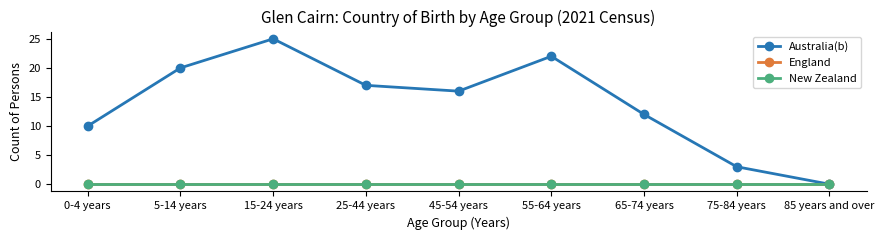

The Australia(b) series shows 10 at 0-4 years. True or false?

True